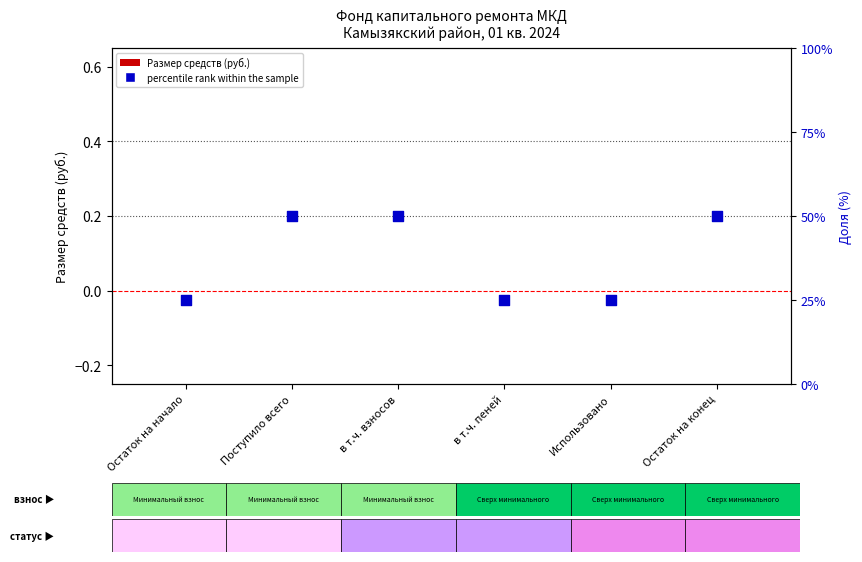

At which category is the sum across all series the highest?

Поступило всего